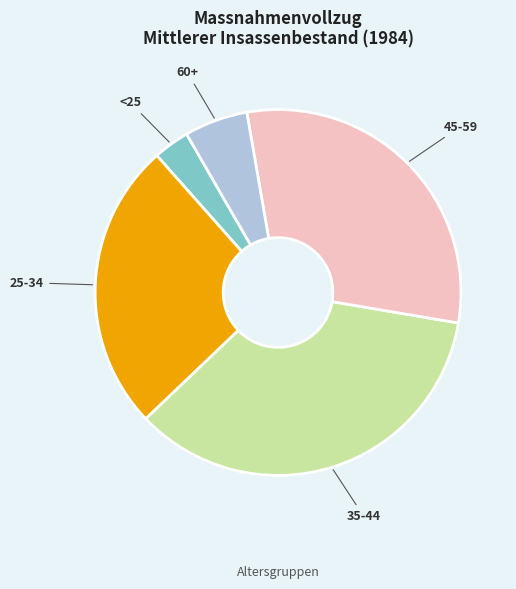

Which slice is the largest?

35-44